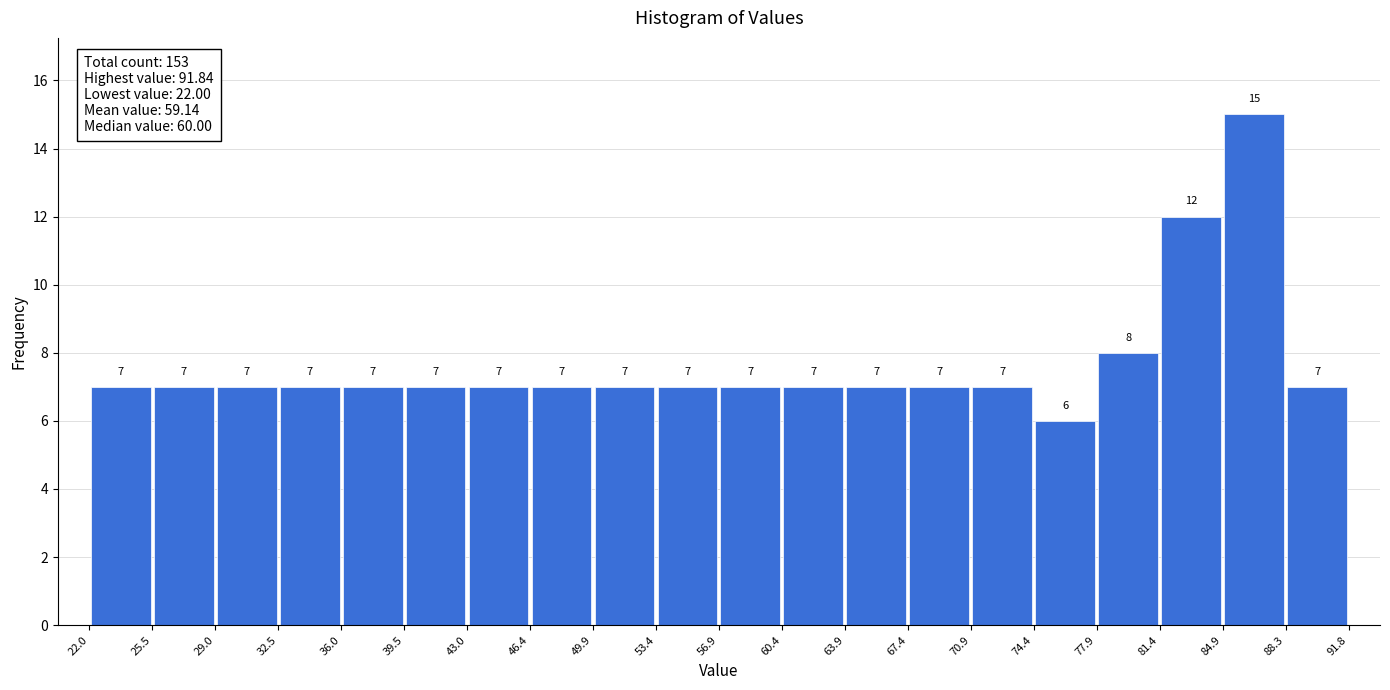

How tall is the bar that spans 67.4 to 70.9 on the x-axis?

7